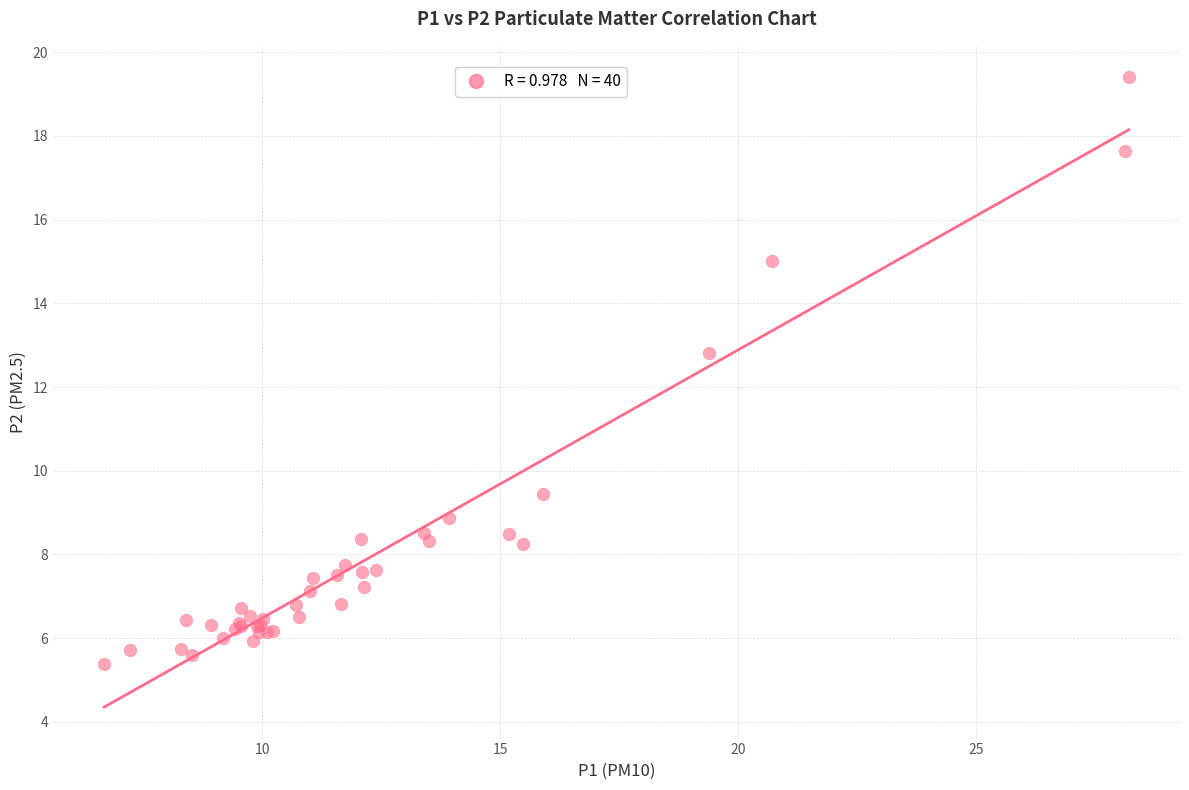

What Y value in the scatter plot is closest to 12?

12.8